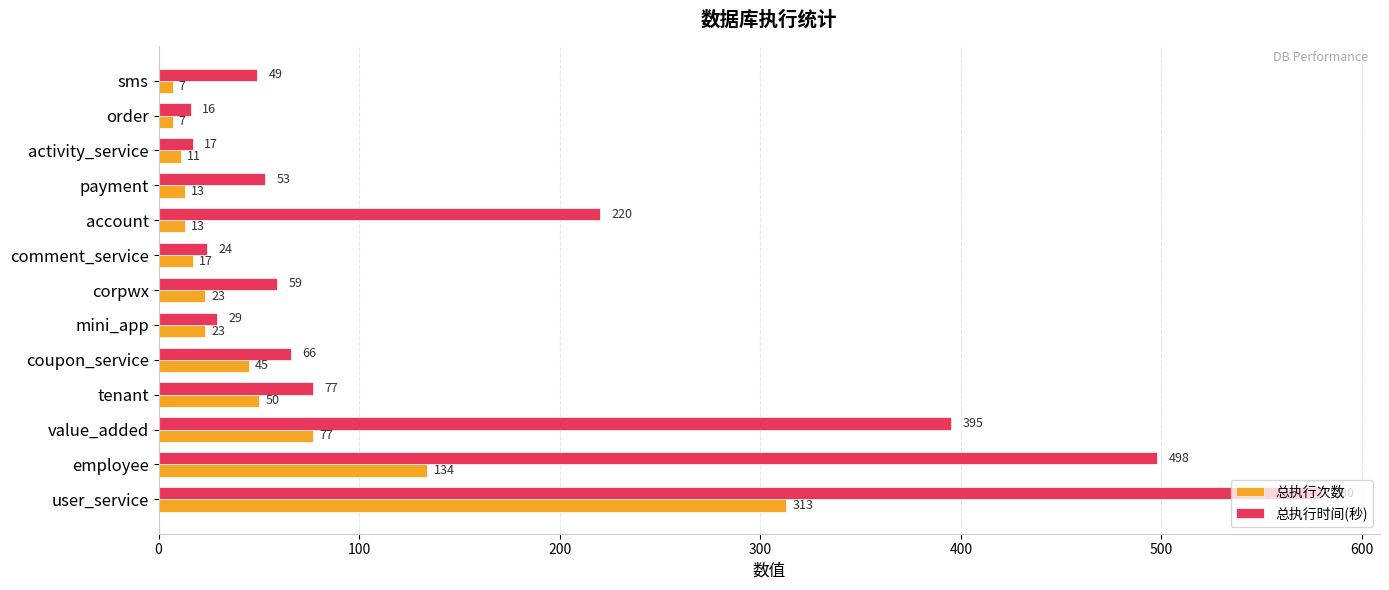

What are all the series names shown in the legend?

总执行次数, 总执行时间(秒)